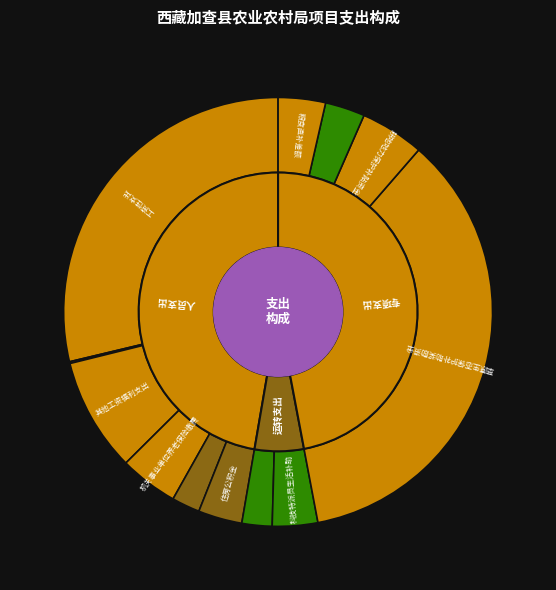

What is the change in value from 工资性支出 to 科技特派员生活补助?

-6756000.0